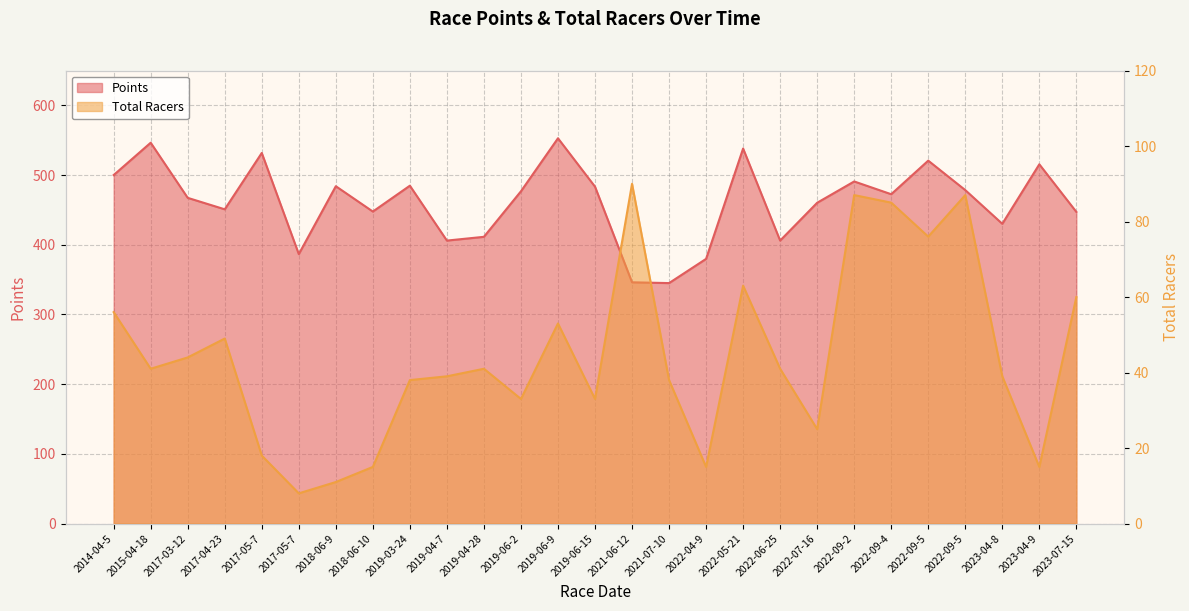

Is the value of Points at 2018-06-10 greater than the value of Total Racers at 2022-09-5?

Yes